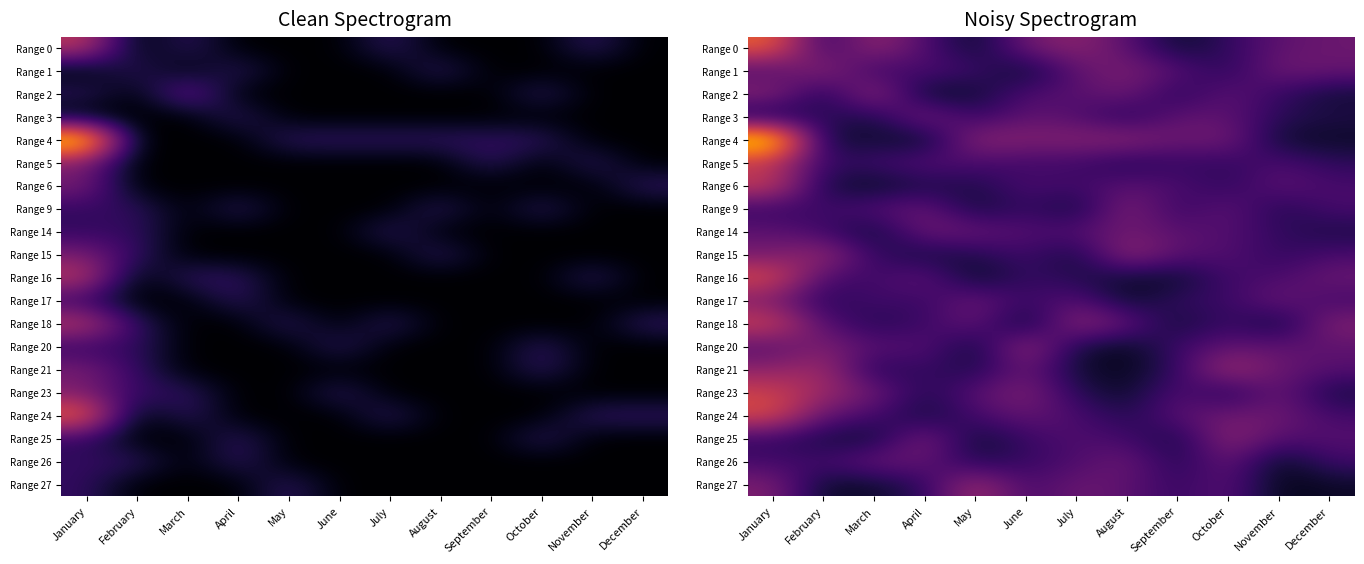

What is the maximum value for Range 24?

4.6